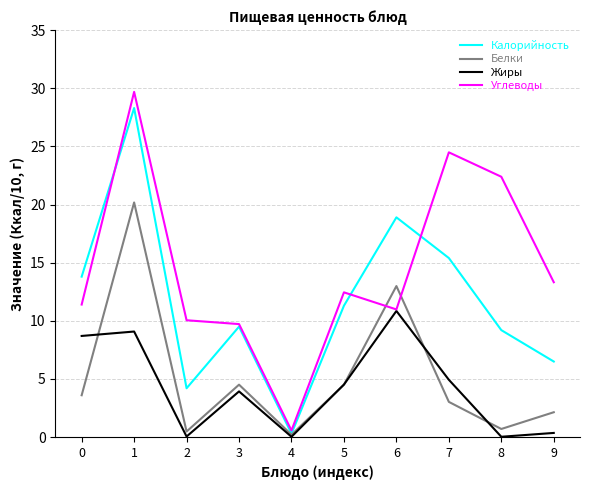

Which category has the highest value across all series?

1